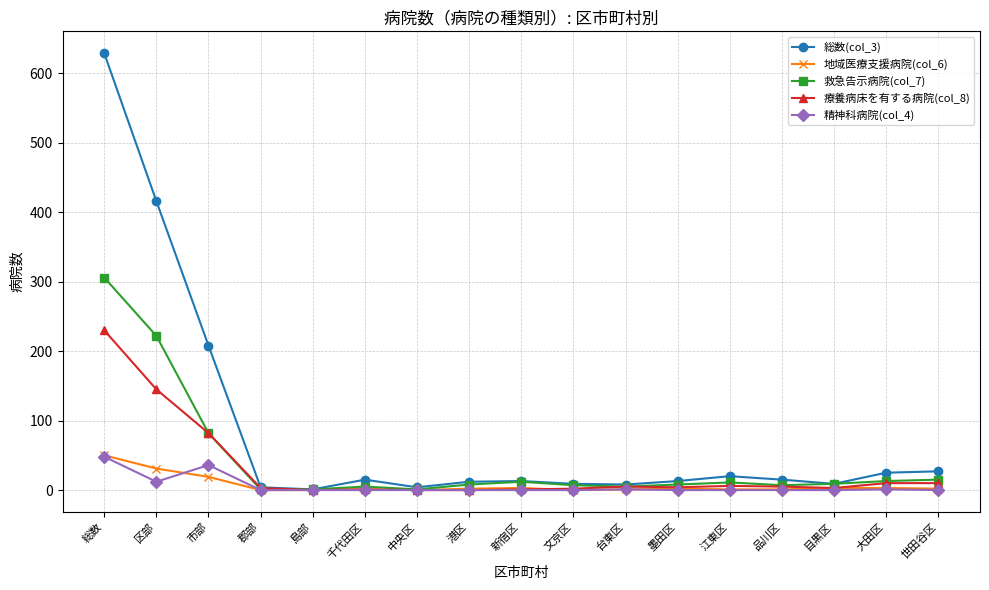

The value of 療養病床を有する病院(col_8) at 墨田区 is 4. True or false?

True